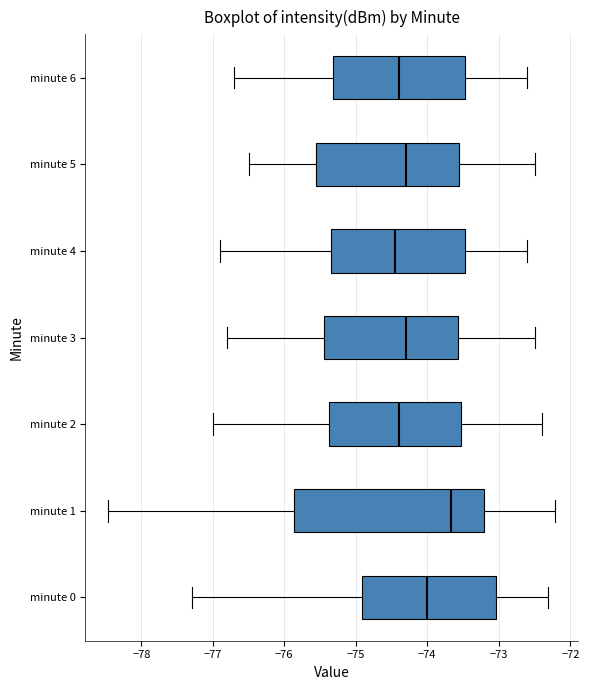

Reading bottom to top, transcribe this box plot: for each box, give where its median line is, the range the box spans, and where its two whiskers end, as read against the x-axis. The values are not printed on the chart, so give them approximately, as read against the axis.

minute 0: median -74.0, box -74.9 to -73.0, whiskers -77.3 to -72.3
minute 1: median -73.7, box -75.9 to -73.2, whiskers -78.5 to -72.2
minute 2: median -74.4, box -75.4 to -73.5, whiskers -77.0 to -72.4
minute 3: median -74.3, box -75.4 to -73.6, whiskers -76.8 to -72.5
minute 4: median -74.4, box -75.3 to -73.5, whiskers -76.9 to -72.6
minute 5: median -74.3, box -75.5 to -73.5, whiskers -76.5 to -72.5
minute 6: median -74.4, box -75.3 to -73.5, whiskers -76.7 to -72.6